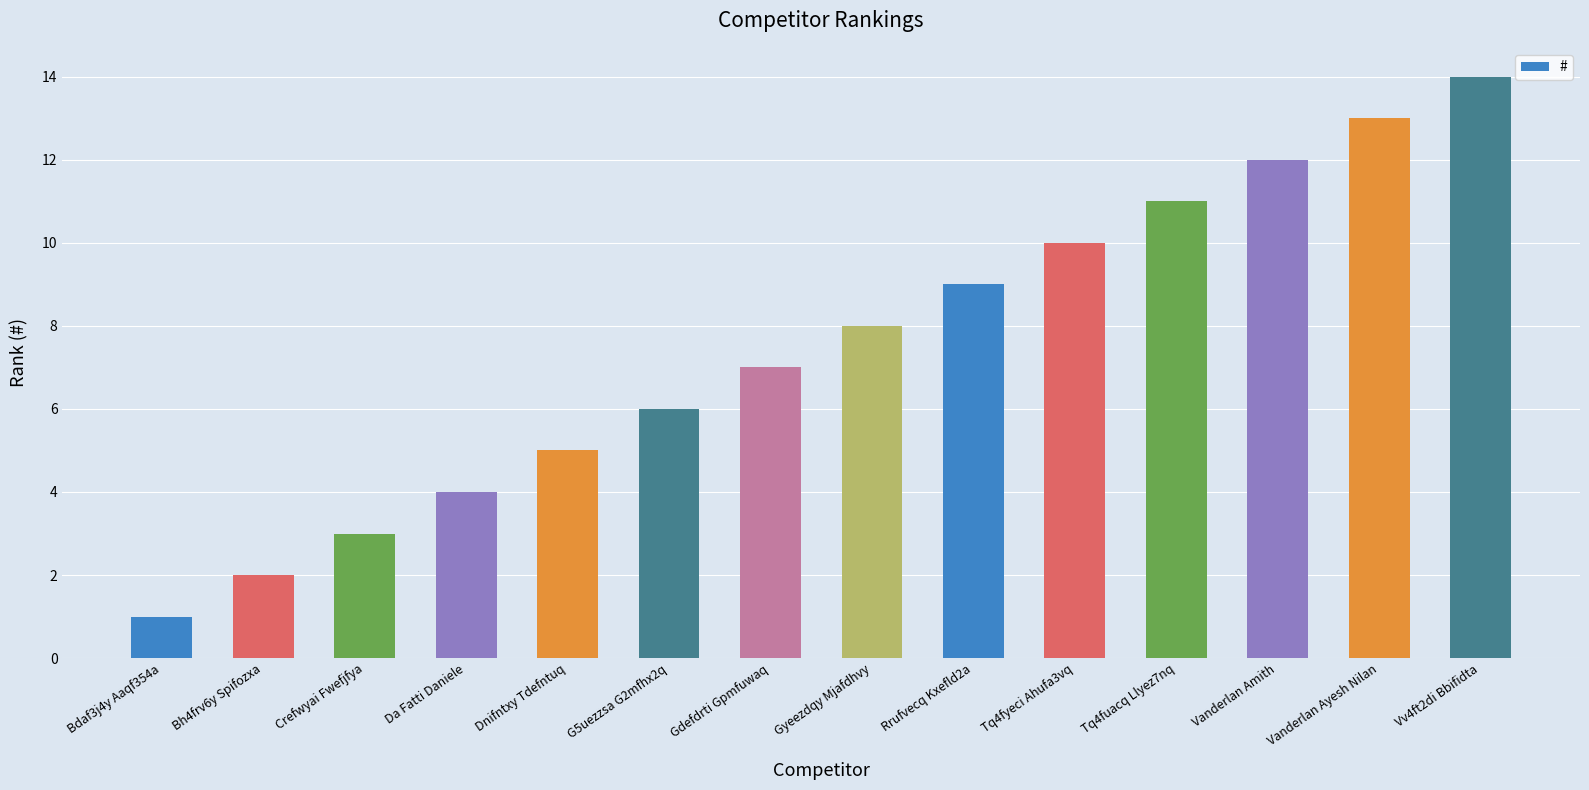

Rank the categories by value from highest to lowest.

Vv4ft2di Bbifidta, Vanderlan Ayesh Nilan, Vanderlan Amith, Tq4fuacq Llyez7nq, Tq4fyeci Ahufa3vq, Rrufvecq Kxefld2a, Gyeezdqy Mjafdhvy, Gdefdrti Gpmfuwaq, G5uezzsa G2mfhx2q, Dnifntxy Tdefntuq, Da Fatti Daniele, Crefwyai Fwefjfya, Bh4frv6y Spifozxa, Bdaf3j4y Aaqf354a